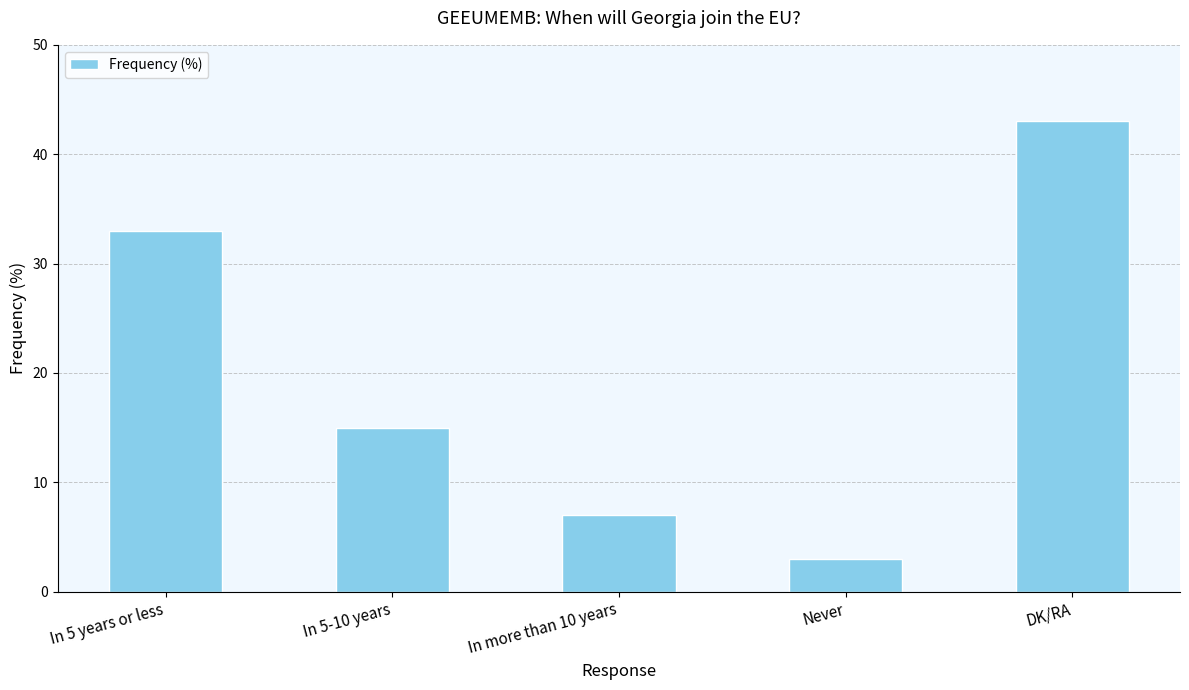

Reading left to right, what are all the values shown in this chart?

33	15	7	3	43